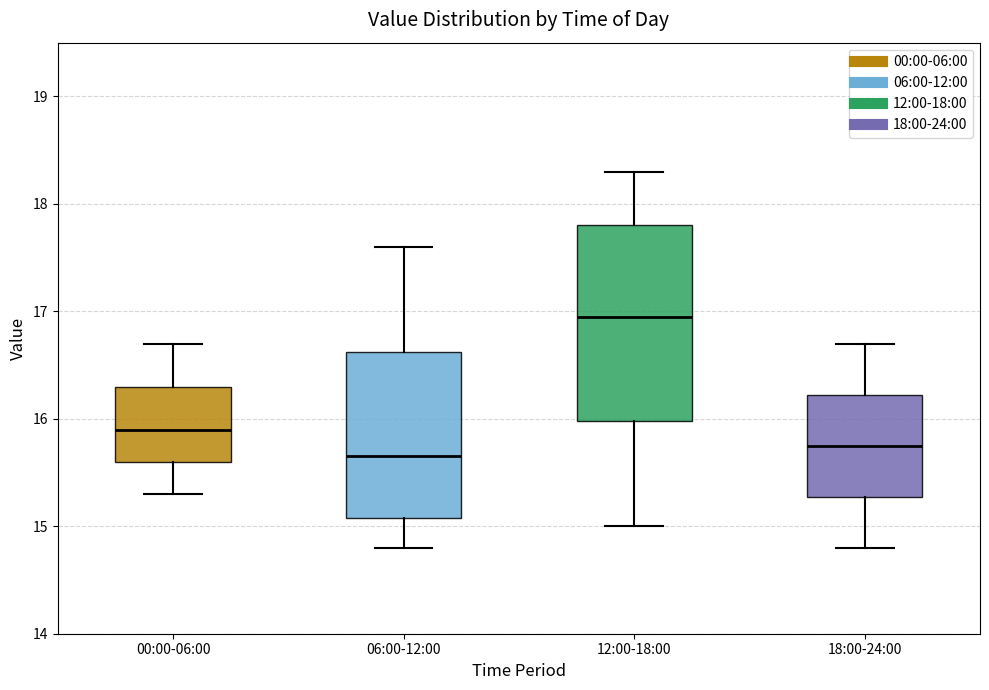

Reading left to right, read every box against the y-axis: the position of its median line, the range the box covers, and the ends of its whiskers. The values are not printed on the chart, so give them approximately, as read against the axis.

00:00-06:00: median 15.9, box 15.6 to 16.3, whiskers 15.3 to 16.7
06:00-12:00: median 15.7, box 15.1 to 16.6, whiskers 14.8 to 17.6
12:00-18:00: median 17.0, box 16.0 to 17.8, whiskers 15.0 to 18.3
18:00-24:00: median 15.8, box 15.3 to 16.2, whiskers 14.8 to 16.7